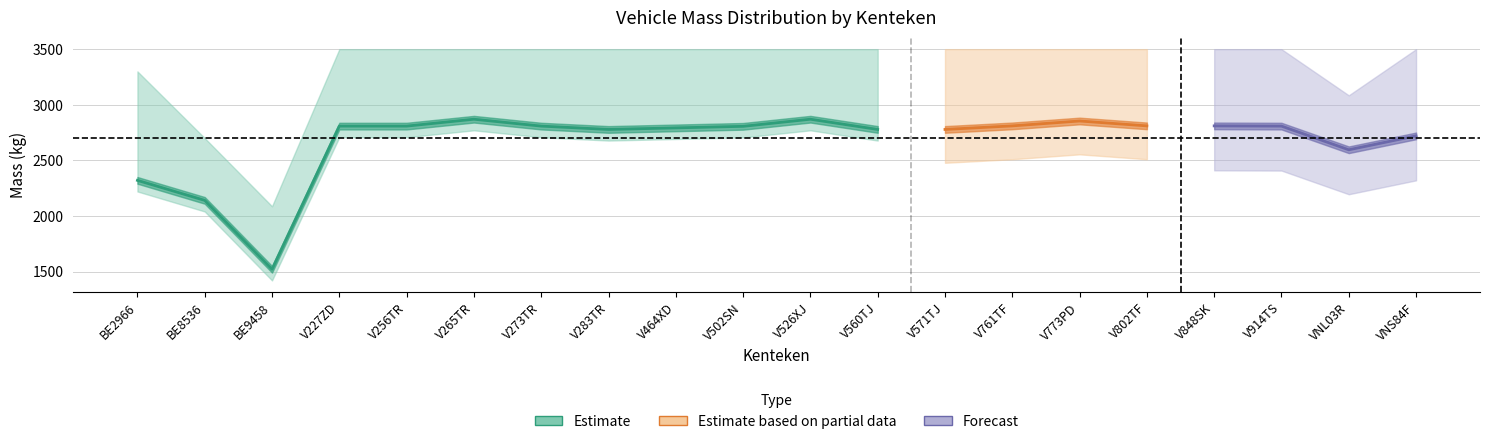

The value of max_massa at 6 is 3500. True or false?

True